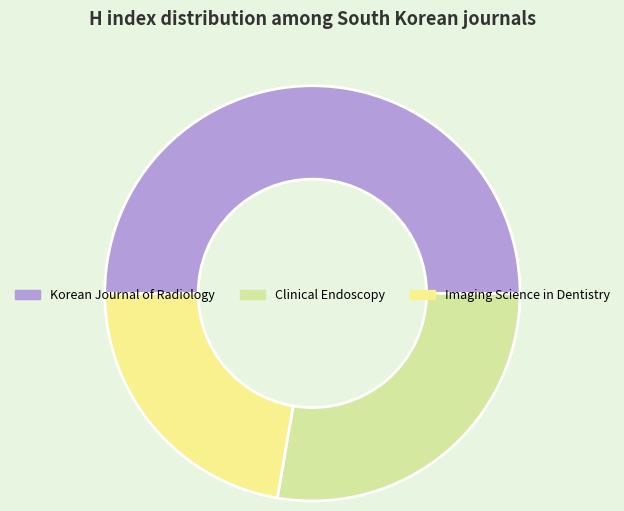

Does Imaging Science in Dentistry account for over 50% of the chart?

No